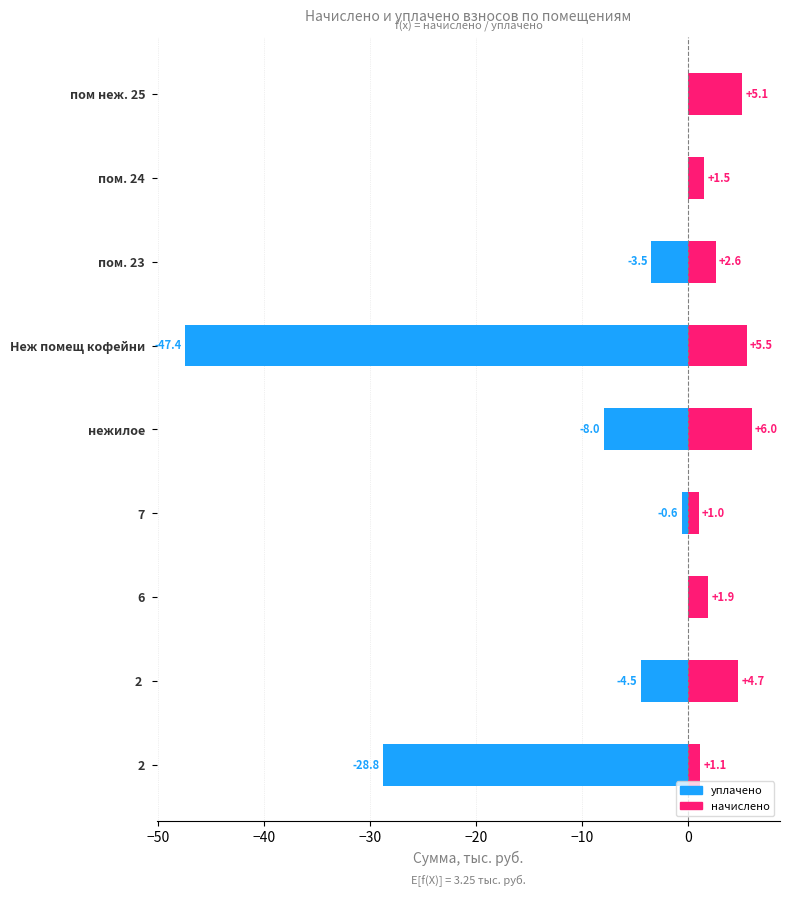

What is the difference between the maximum and minimum values in the уплачено series?

47.4